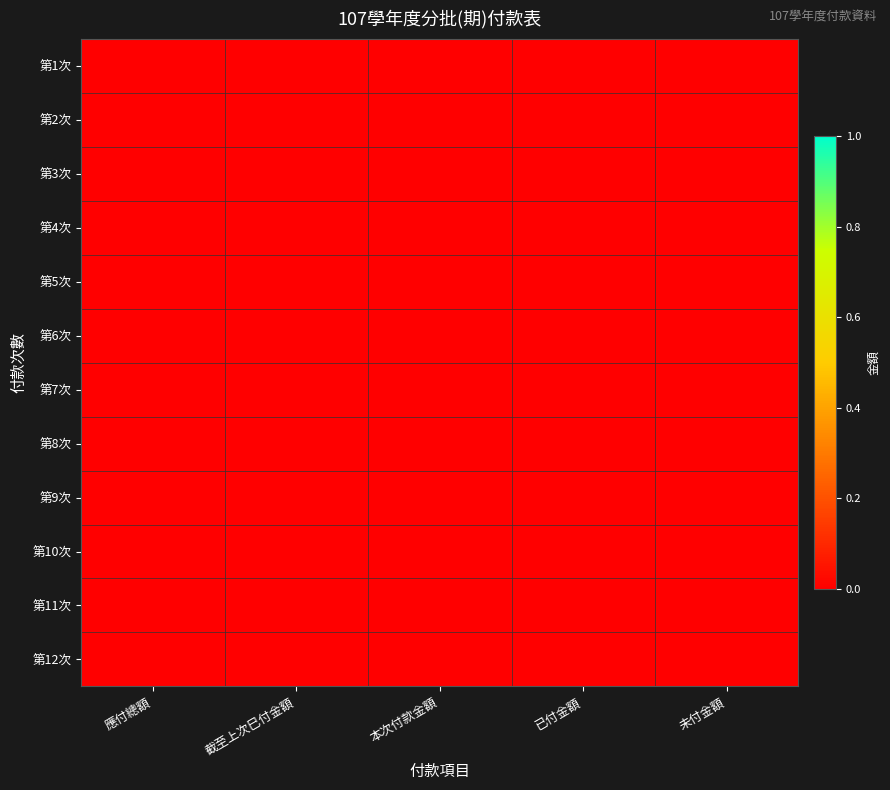

How many distinct data groups are displayed?

12